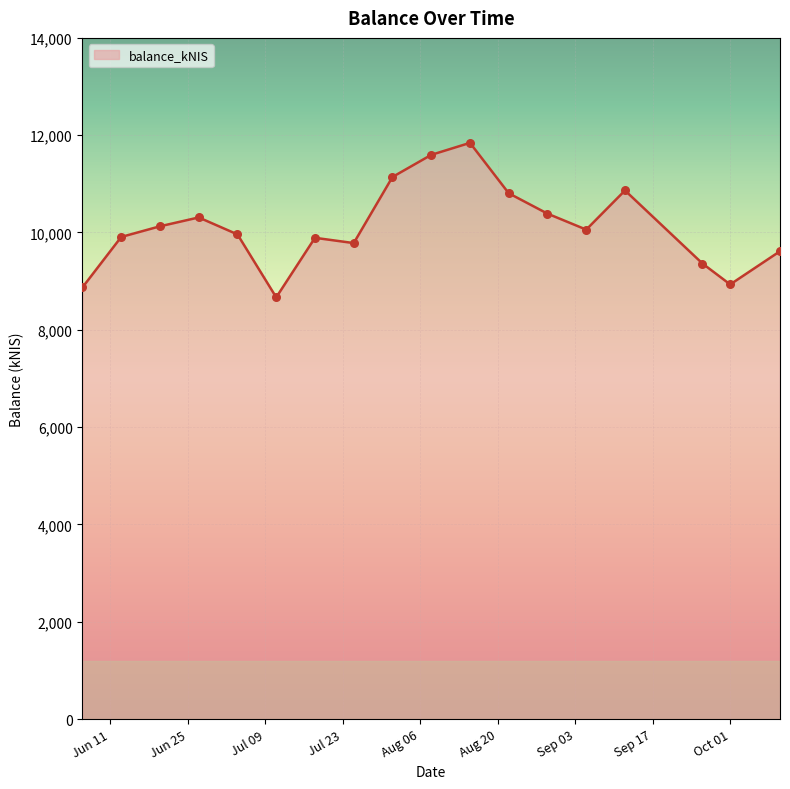

What is the maximum value shown in the chart?

11842.3